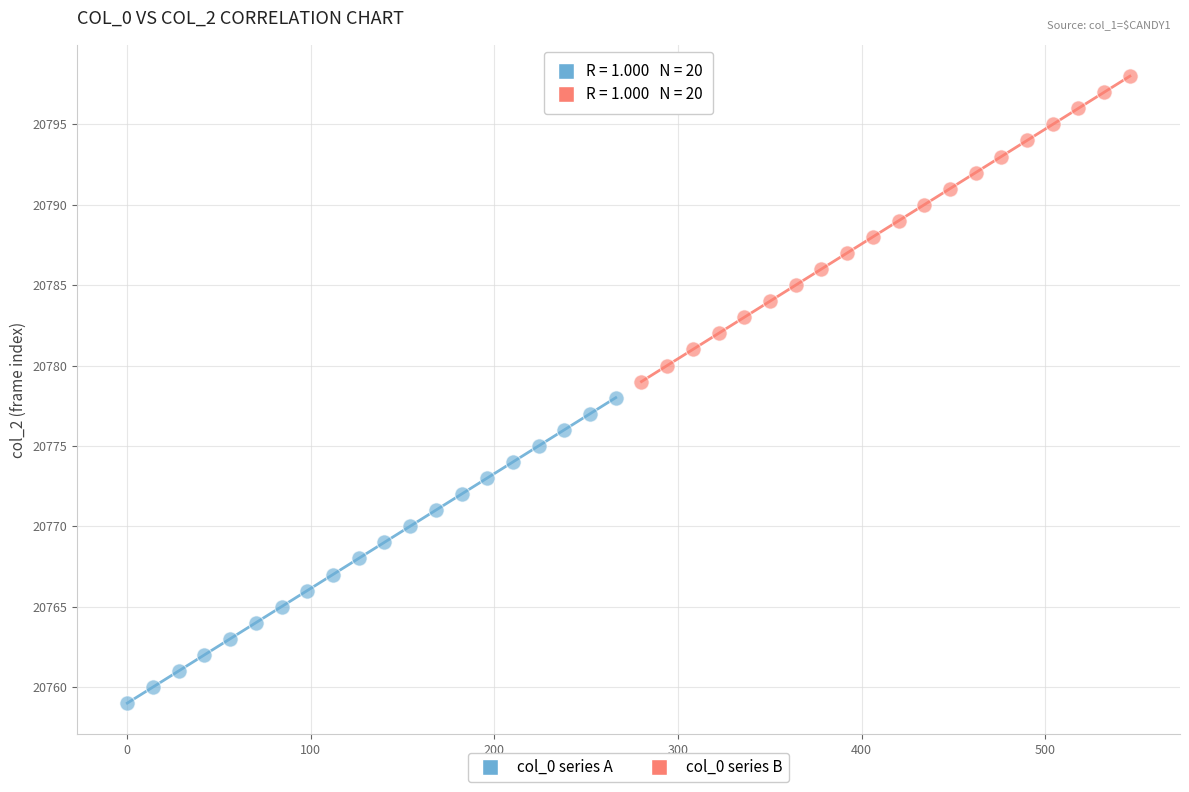

Which series contains the highest Y value?

col_0 series B